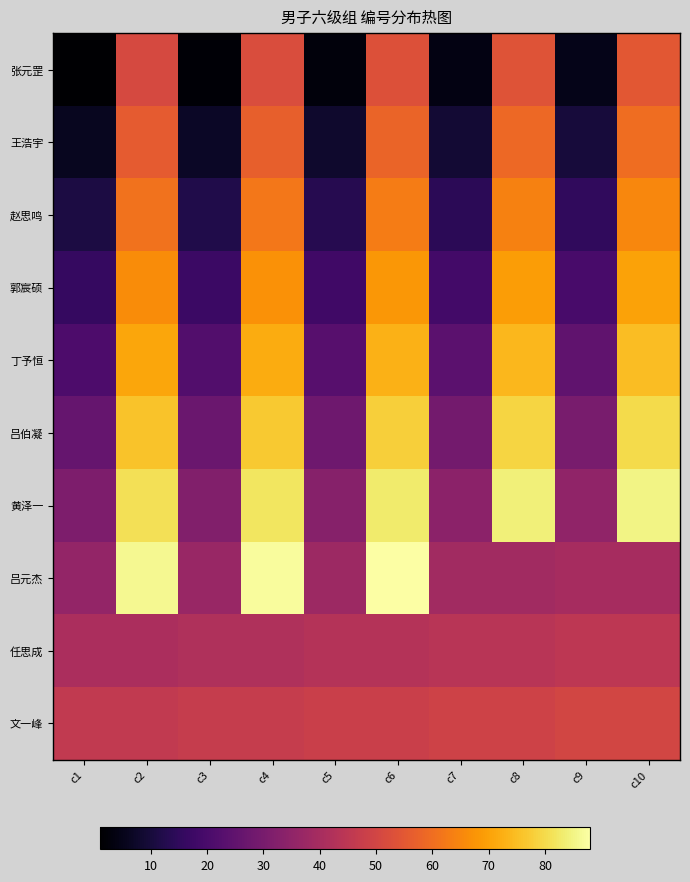

What is the total value across all series at c6?

655